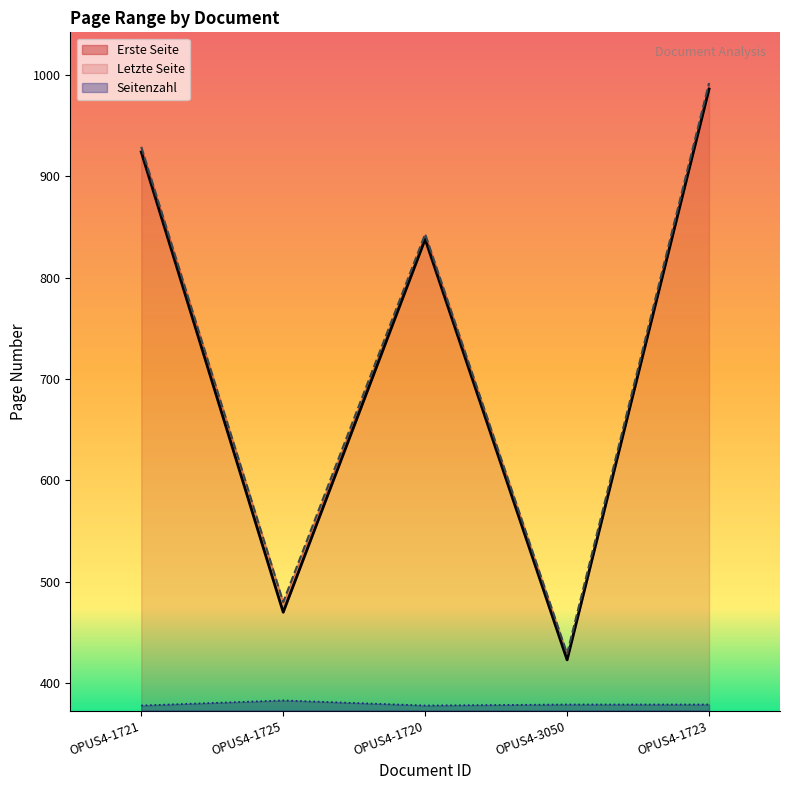

What is the label of the 4th point from the right?

OPUS4-1725